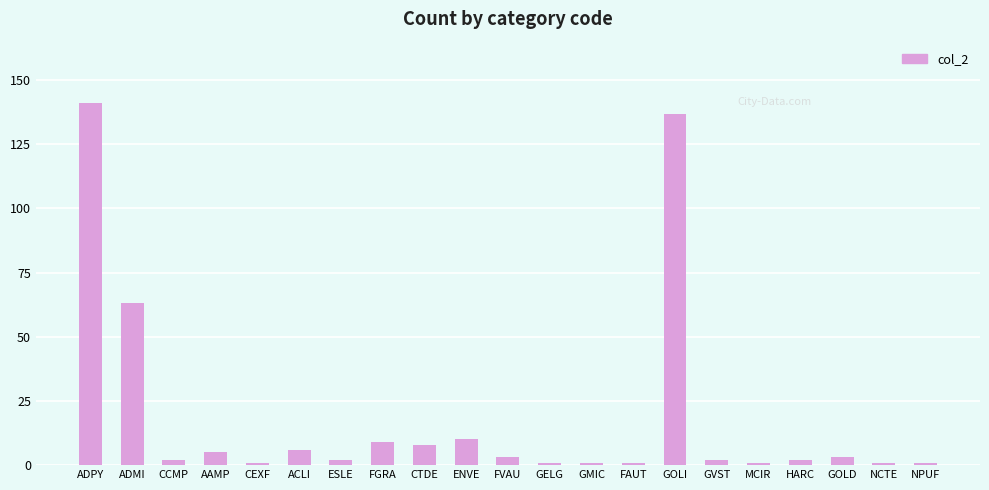

What position from the right is GMIC?

9